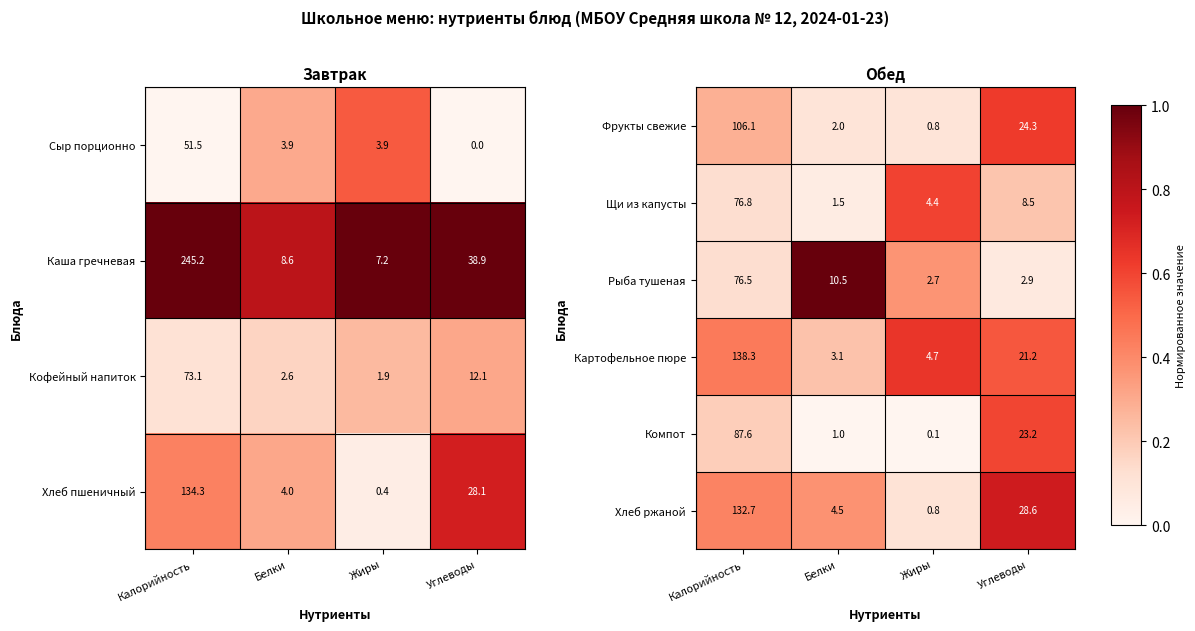

Count the number of categories in the chart.

4